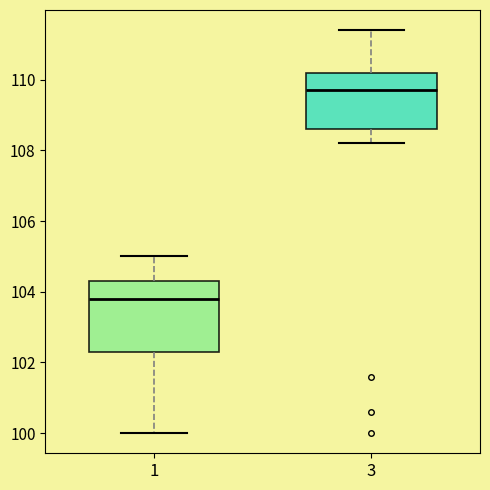

Reading left to right, read every box against the y-axis: the position of its median line, the range the box covers, and the ends of its whiskers. The values are not printed on the chart, so give them approximately, as read against the axis.

1: median 103.8, box 102.4 to 104.4, whiskers 100.0 to 105.0
3: median 109.8, box 108.6 to 110.2, whiskers 108.2 to 111.4